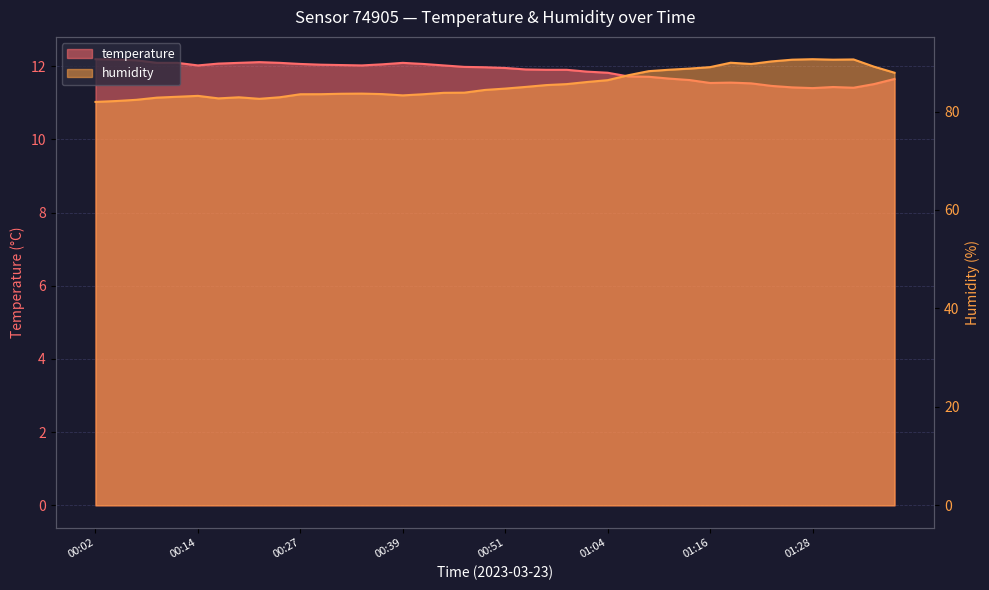

In humidity, how many points are lower than both neighbors (excluding endpoints)?

5